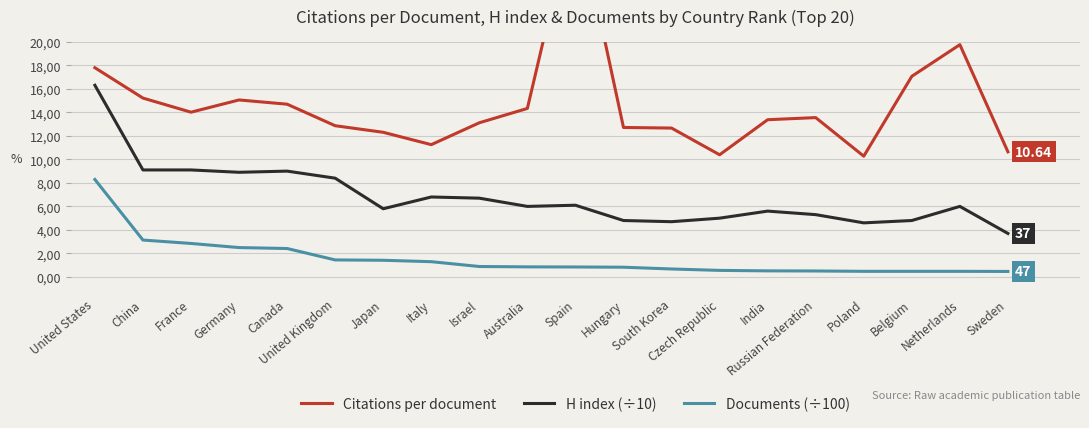

What is the value of the Documents (÷100) point at the 1st from the left?

8.3